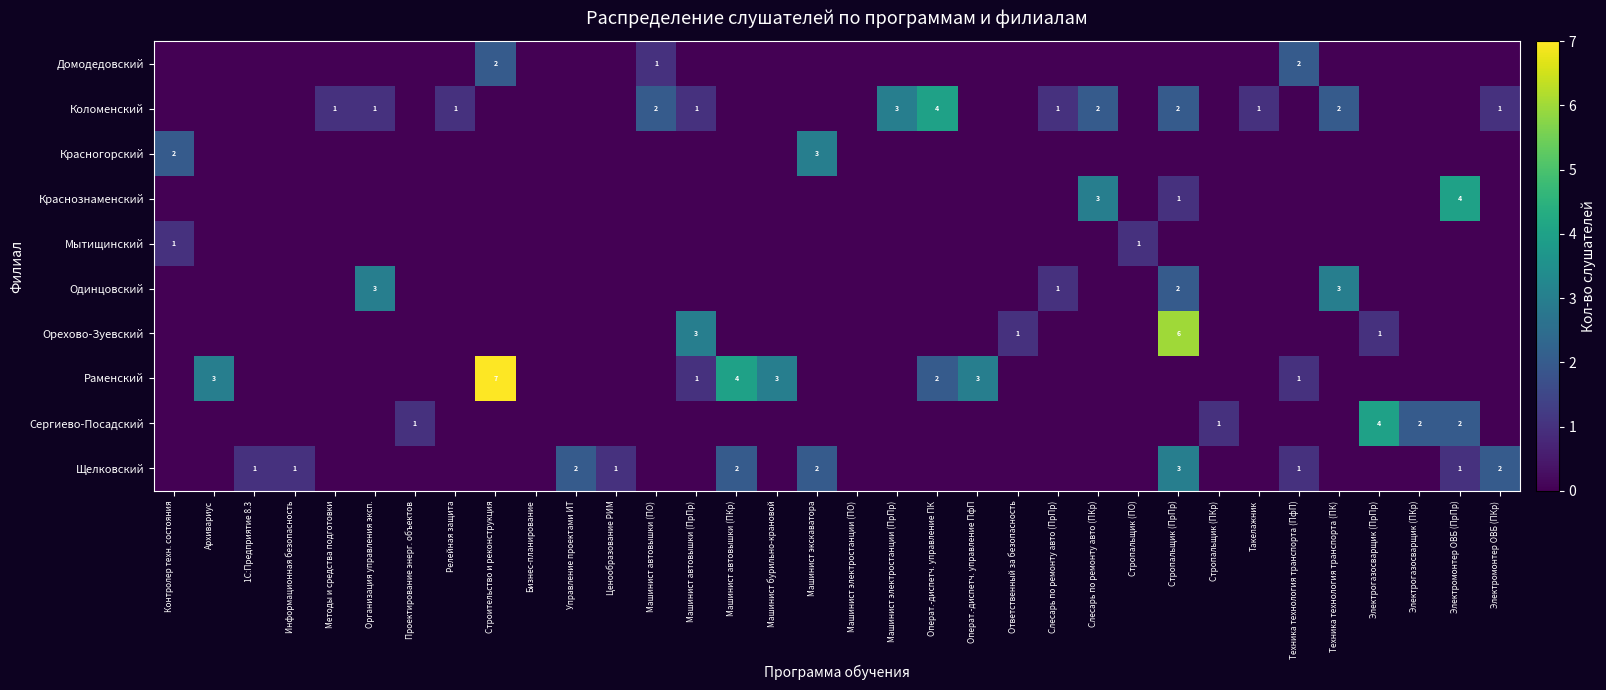

At which category does the chart reach its peak across all series?

Строительство и реконструкция